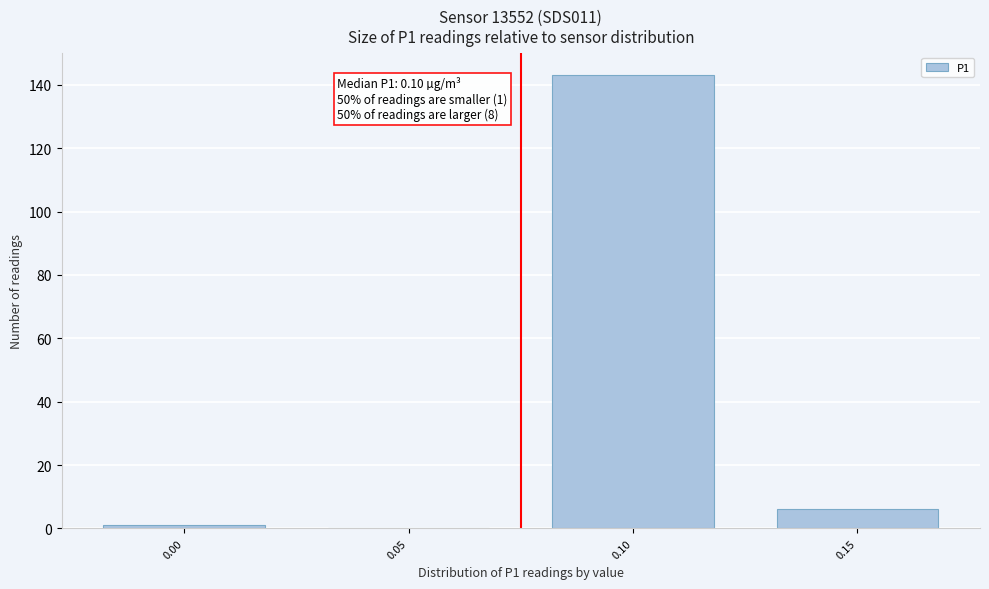

Reading left to right, list all the values displayed in this chart.

0.00=1	0.05=0	0.10=143	0.15=6